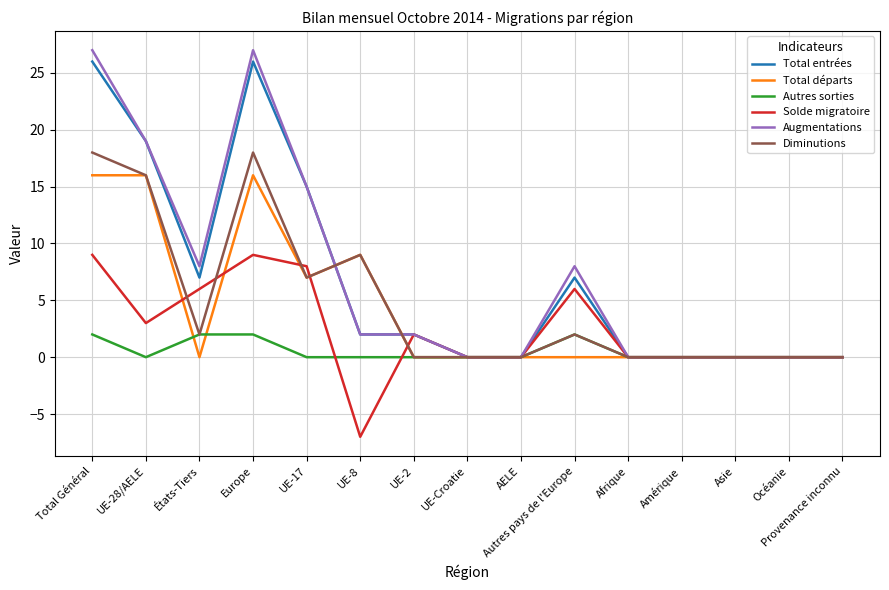

Where does the Augmentations series first go above 2?

Total Général